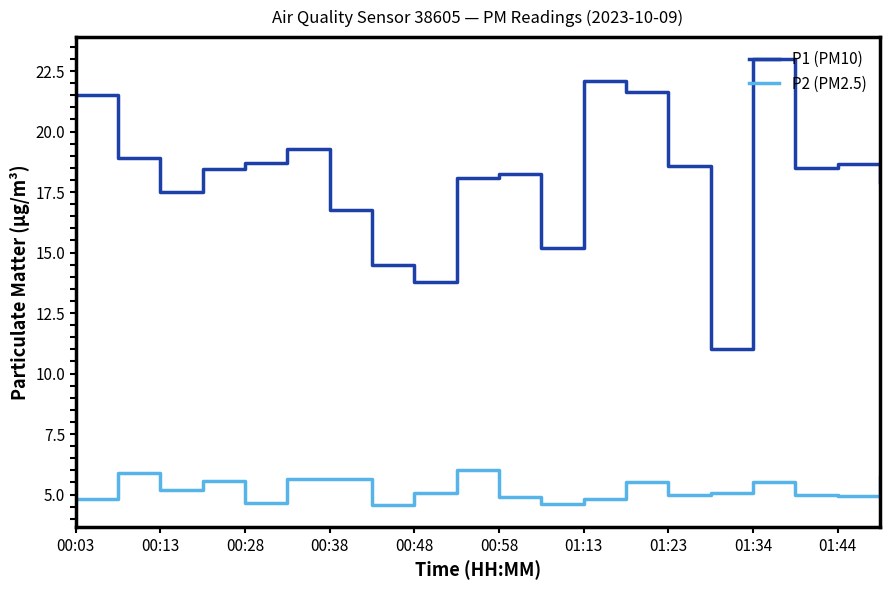

What is the lowest value of the P2 (PM2.5) series?

4.6